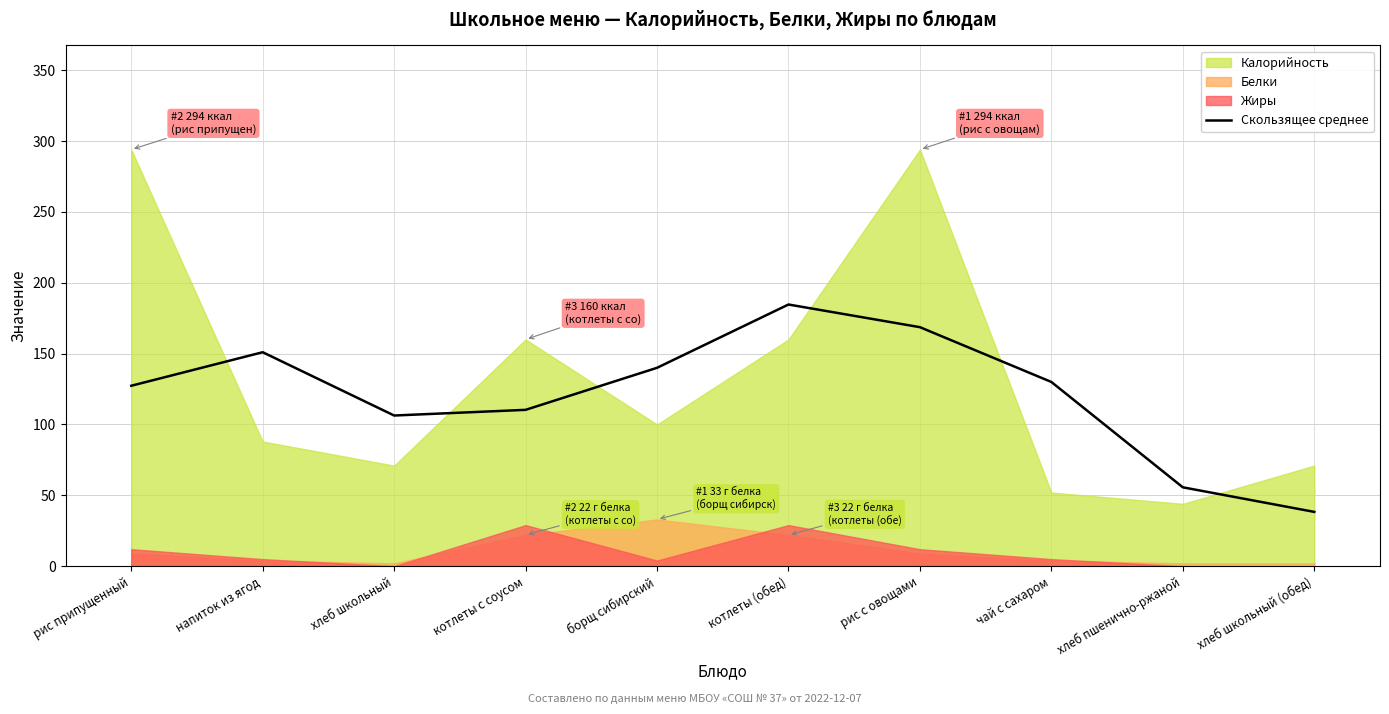

The value of Скользящее среднее at хлеб школьный is 57.8. True or false?

False